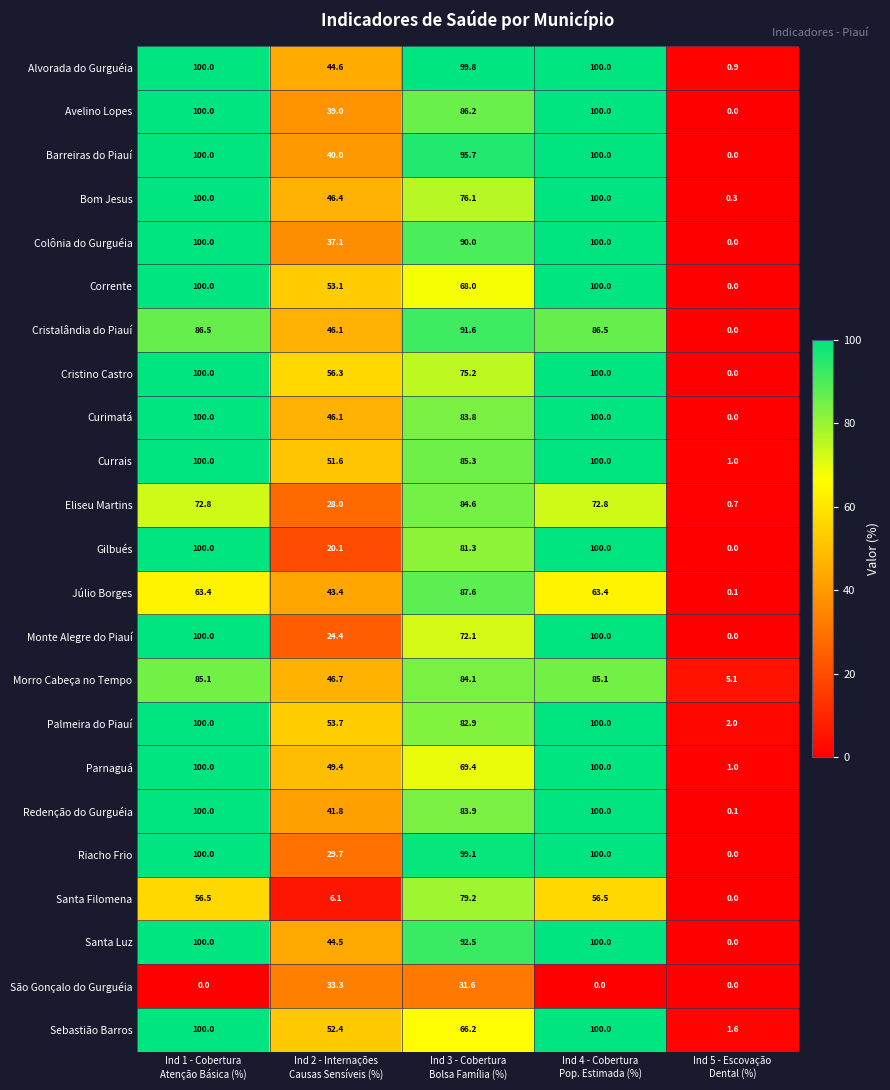

What is the difference between the maximum and minimum values in the São Gonçalo do Gurguéia series?

33.3